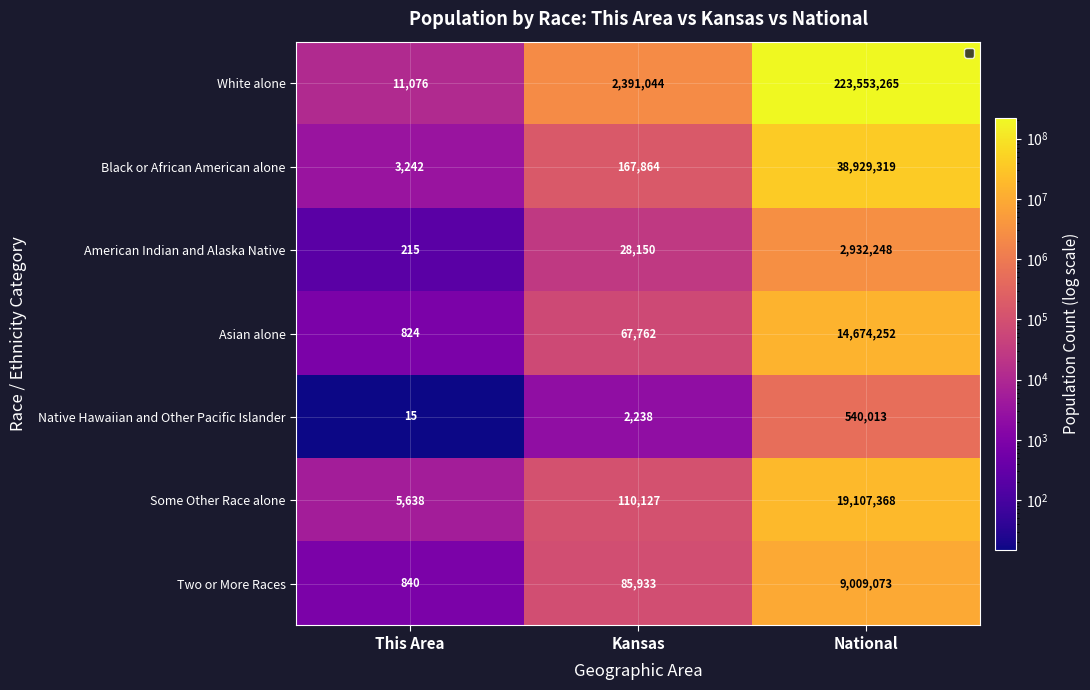

At which category is the sum across all series the highest?

National